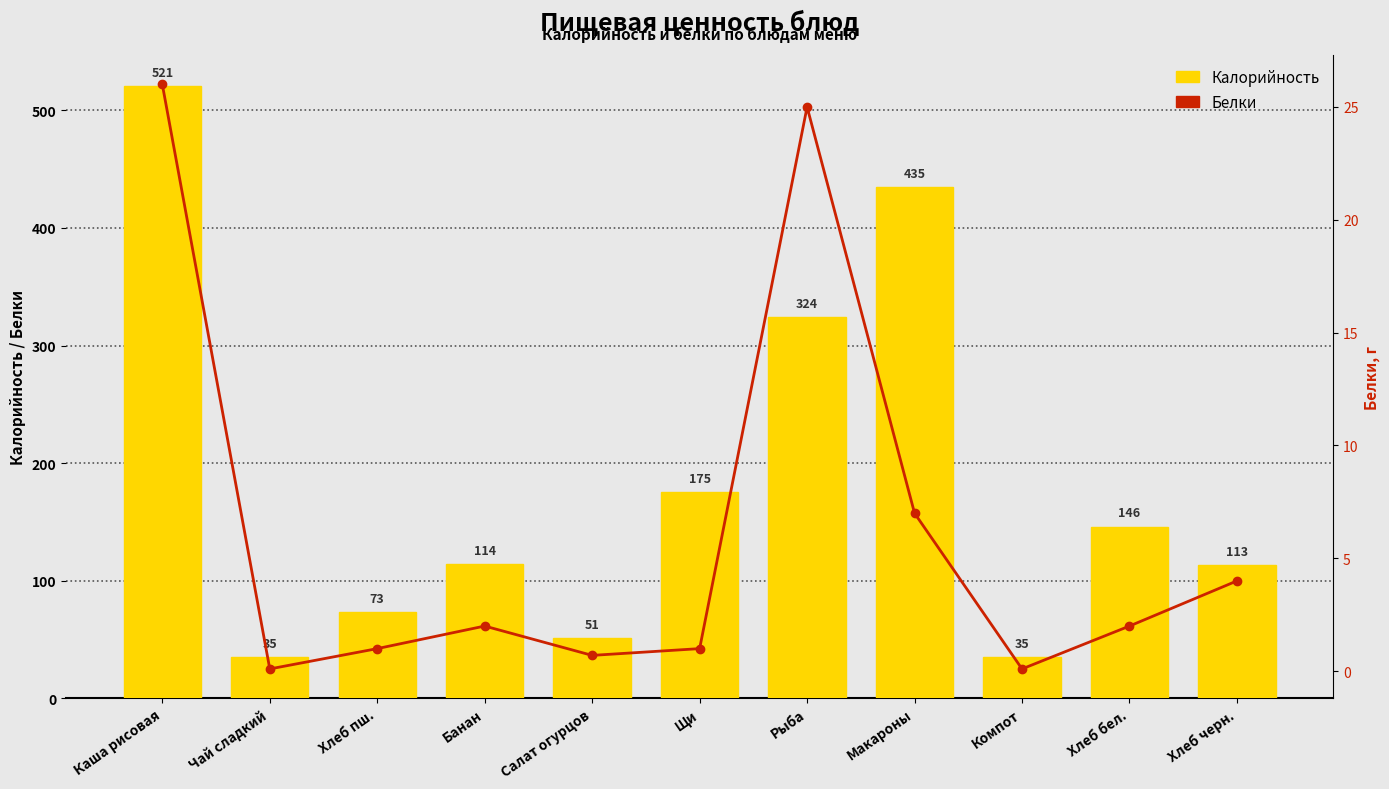

Is it true that Белки equals 4.2 at Макароны?

False